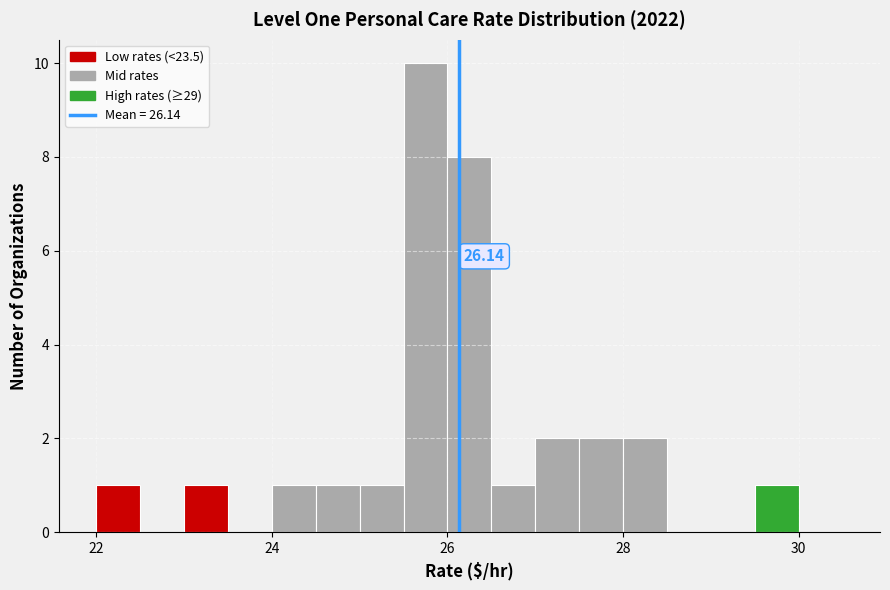

Around what value on the x-axis is the tallest bar? Give the approximate position of its centre, as read against the axis.

25.8